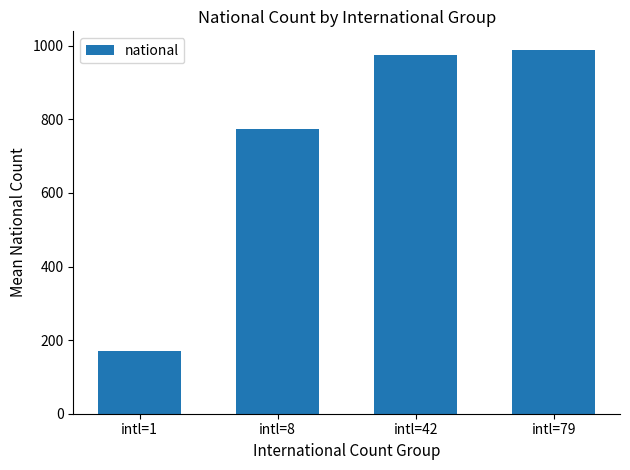

At which label is the value closest to 580?

intl=8